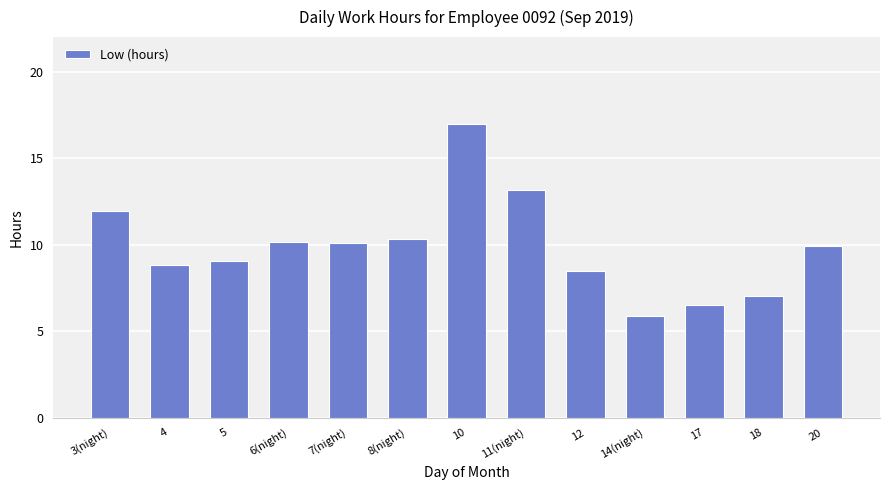

True or false: the data shows 11.9 at 3(night).

True